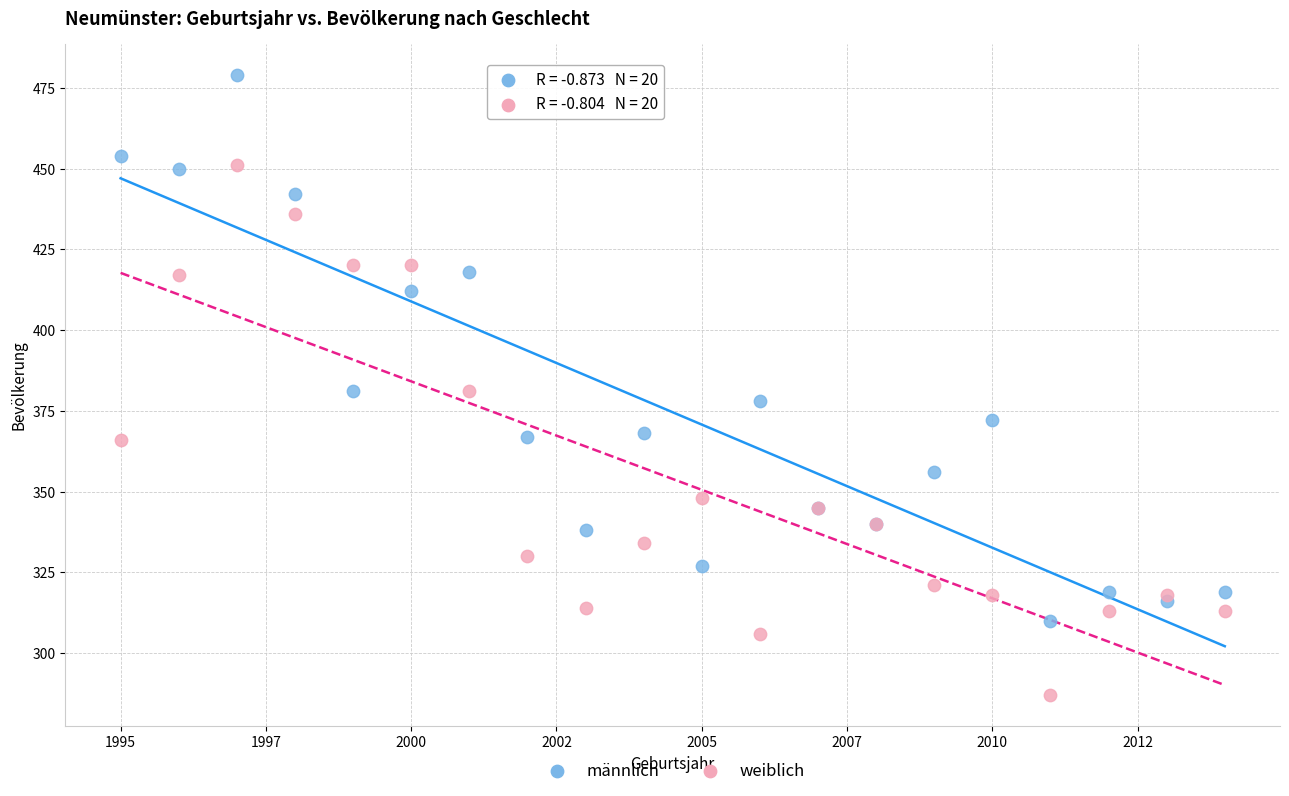

Which series contains the highest Y value?

männlich